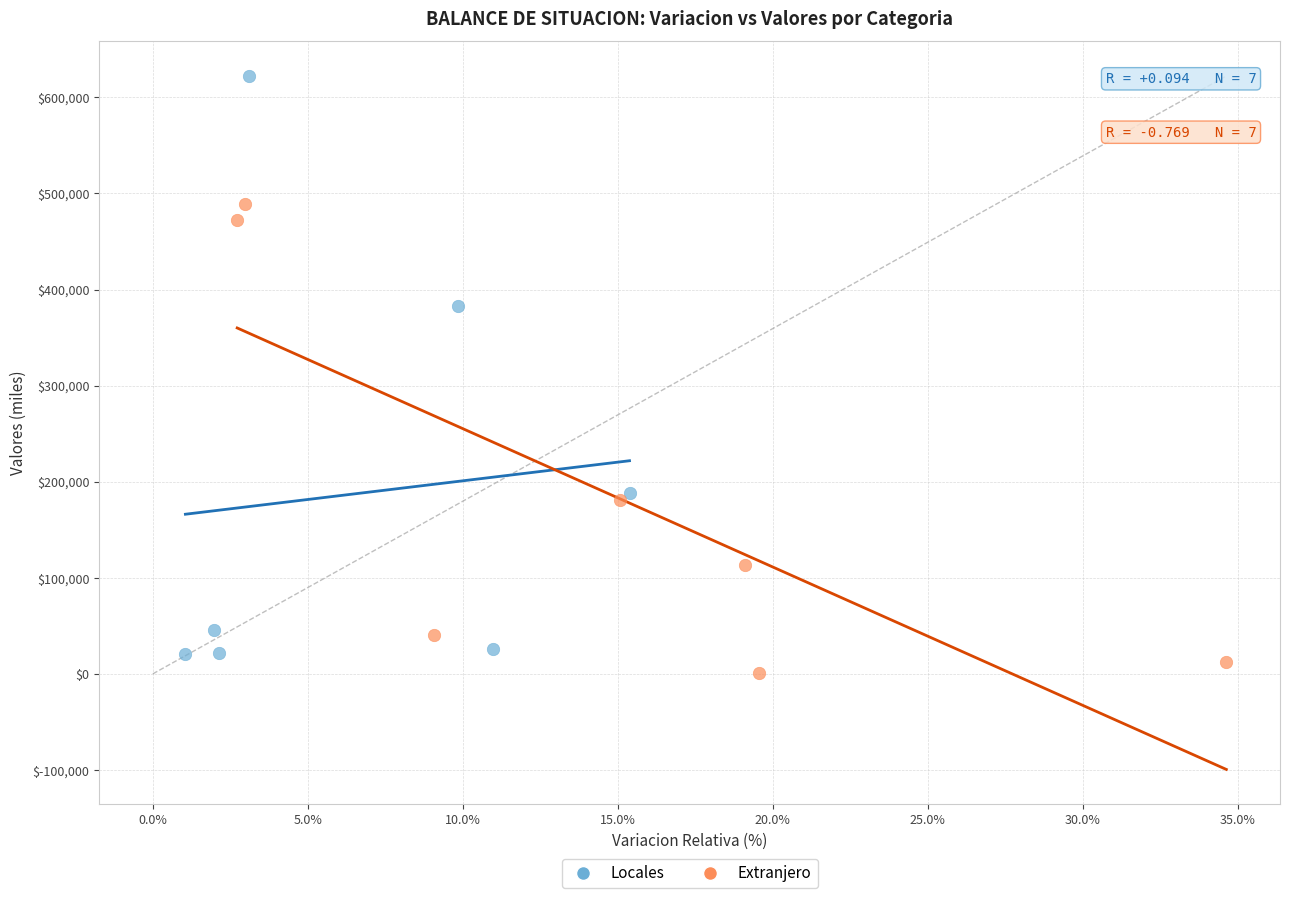

Which series contains the highest Y value?

Locales